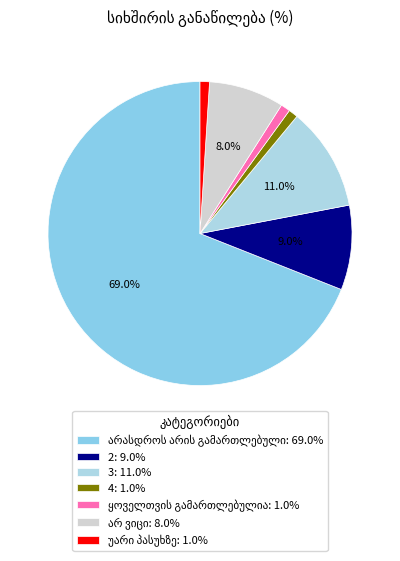

How many slices are in this pie chart?

7